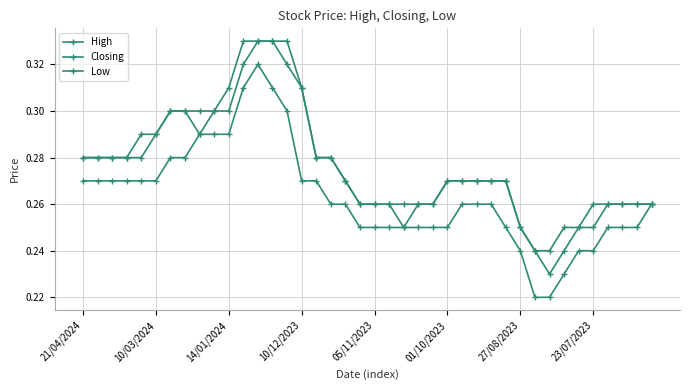

True or false: High and Low intersect in this chart.

False